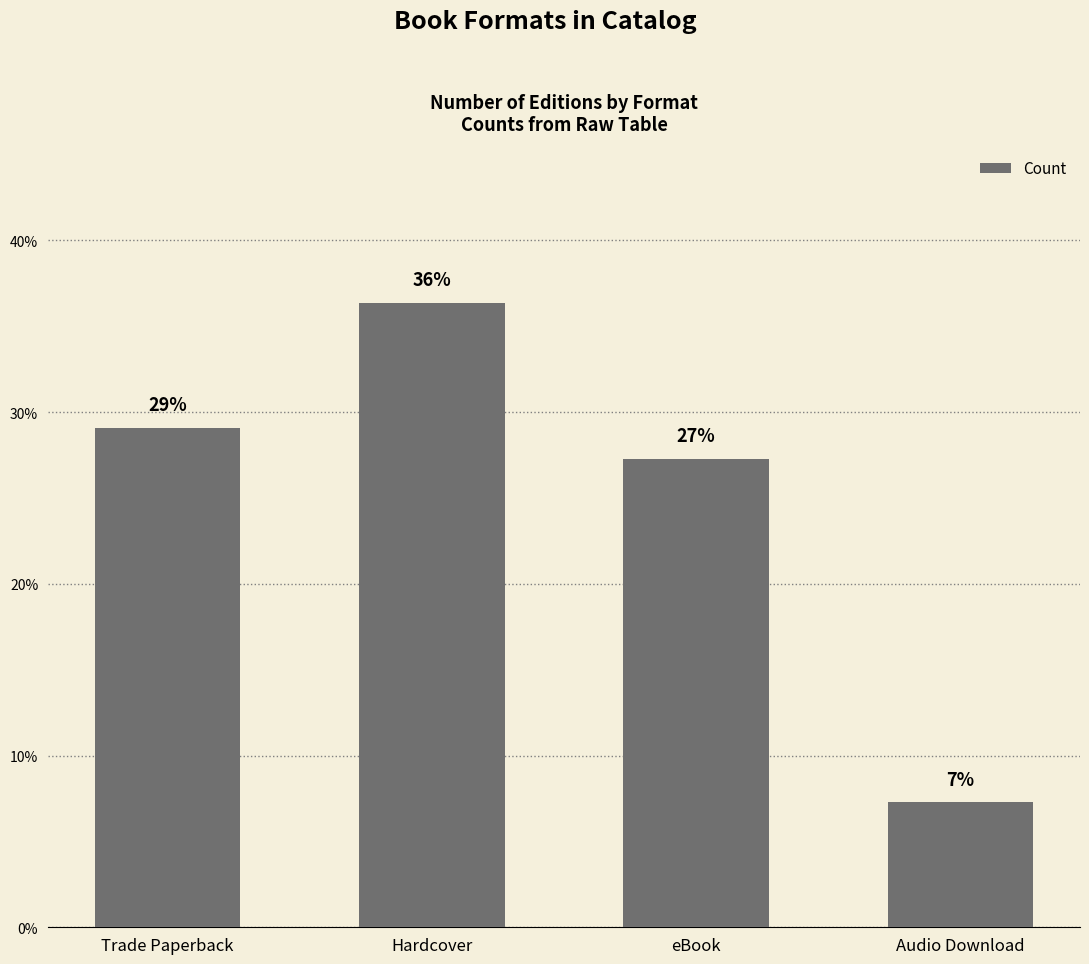

Does the chart contain any negative values?

No